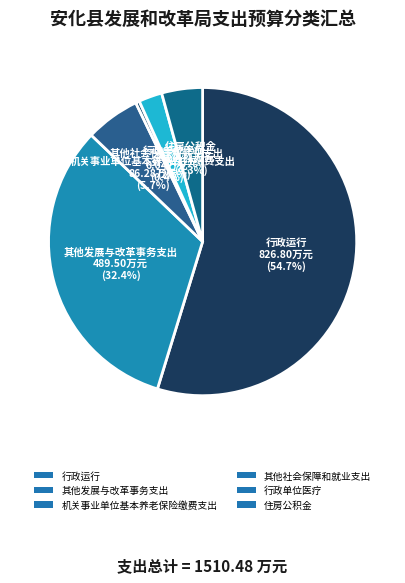

What is the total percentage of 机关事业单位基本养老保险缴费支出 and 行政运行?

60.5%